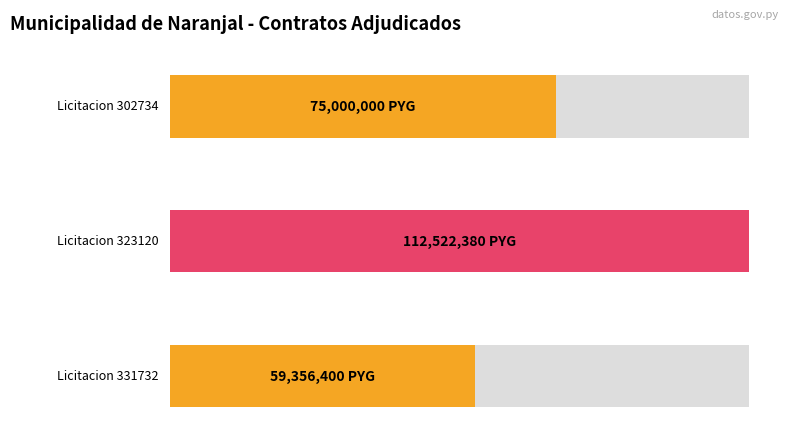

How many bars are there in total?

3